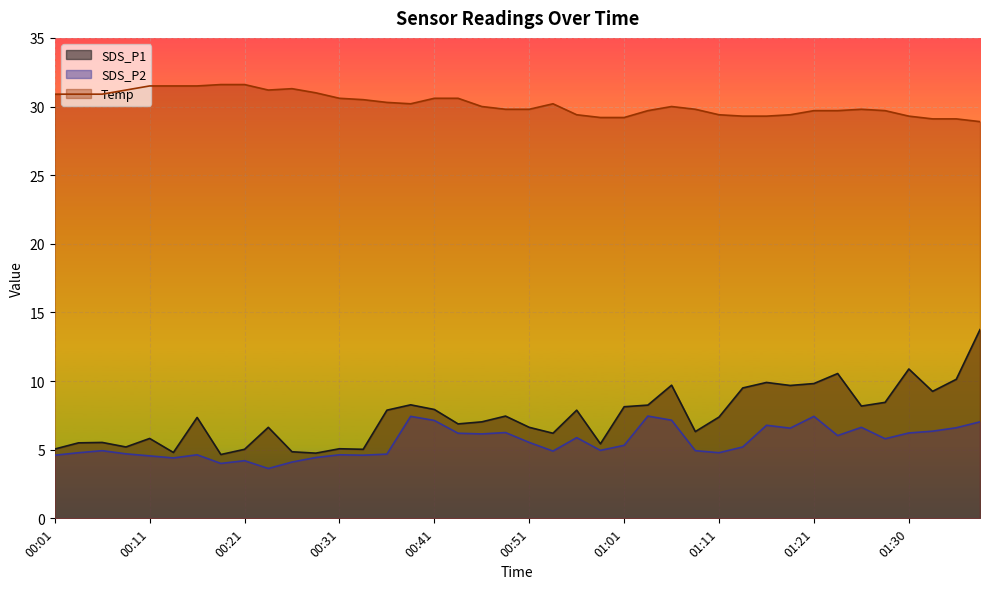

What is the smallest value displayed?

3.6